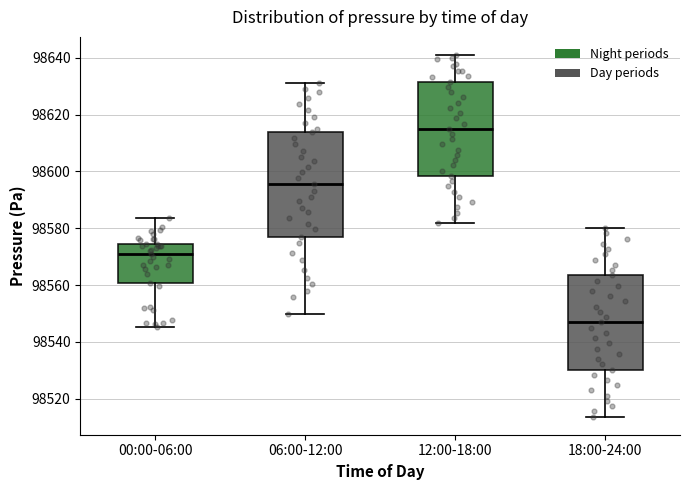

Where does the upper whisker of the box for 00:00-06:00 end on the y-axis? The values are not printed on the chart, so give them approximately, as read against the axis.

98584